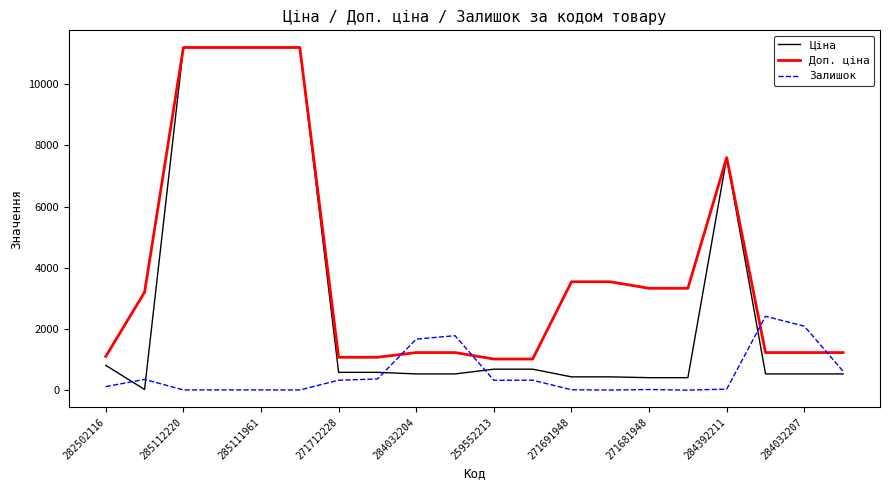

What is the highest value of the Ціна series?

11188.2